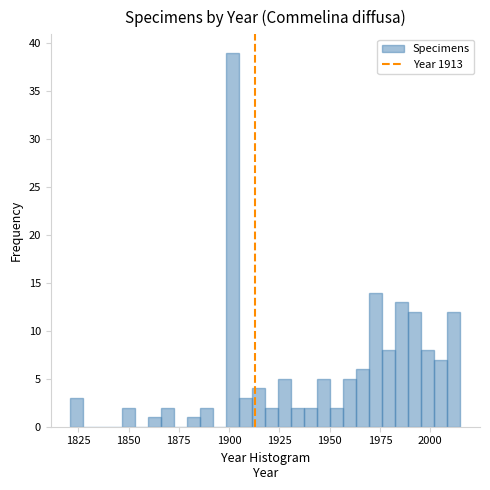

Around what value on the x-axis is the tallest bar? Give the approximate position of its centre, as read against the axis.

1900